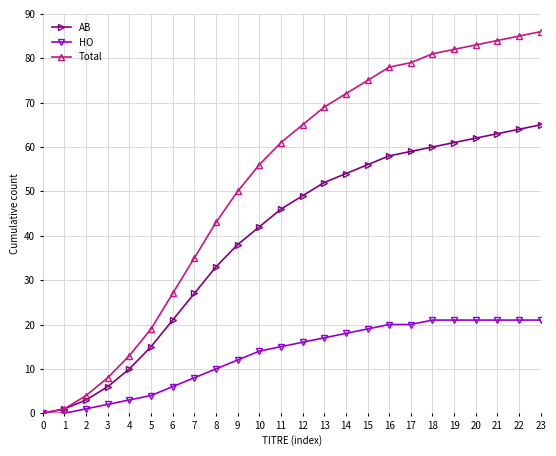

Does the chart display data point markers on the line(s)?

Yes